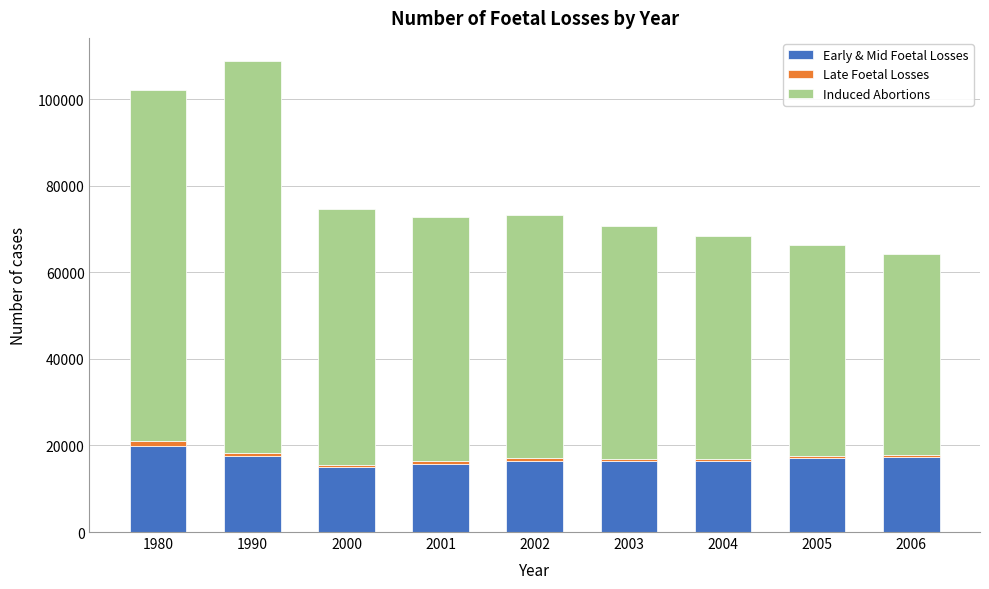

What is the average value of the Early & Mid Foetal Losses series?

16871